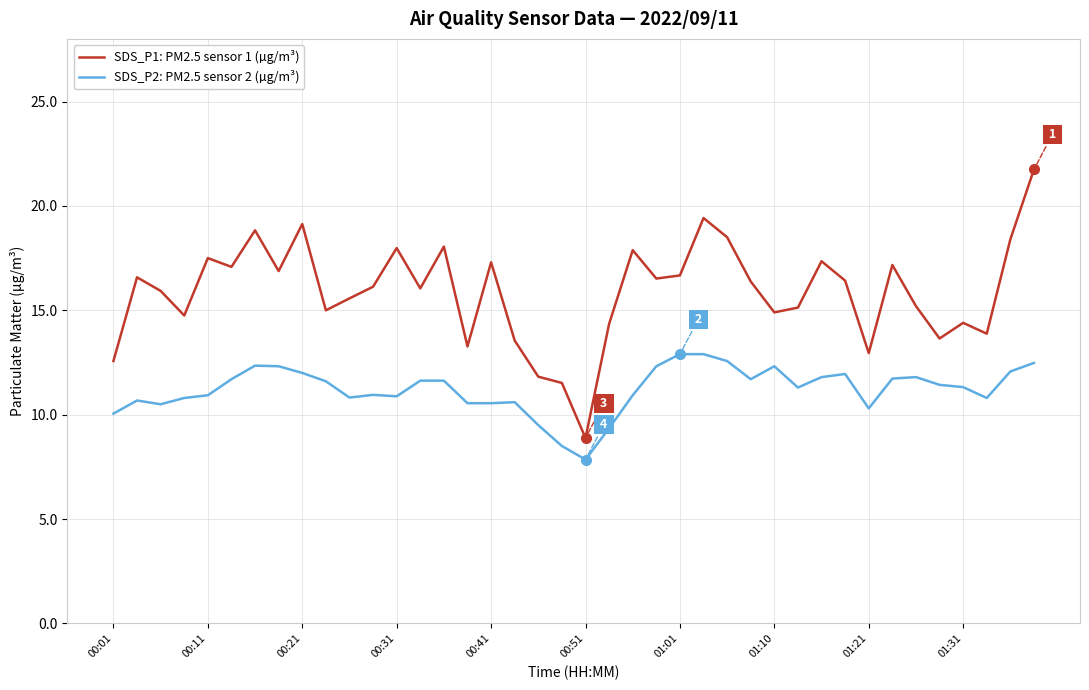

Does the chart have visible grid lines?

Yes